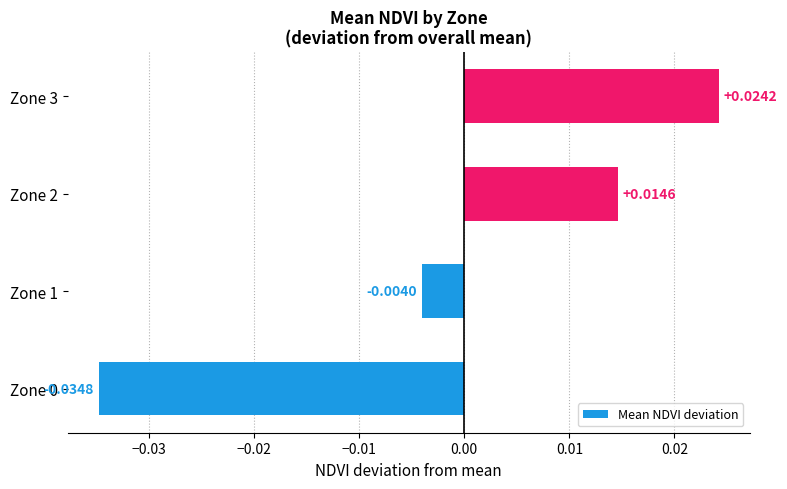

What is the change in value from Zone 0 to Zone 3?

+0.1